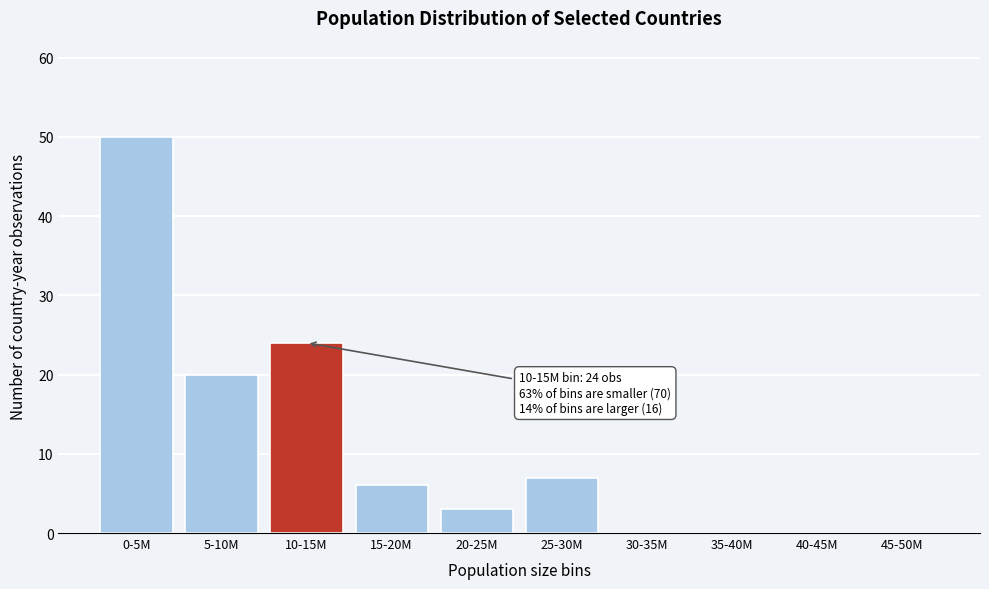

Reading left to right, list all the values displayed in this chart.

0-5M=50	5-10M=20	10-15M=24	15-20M=6	20-25M=3	25-30M=7	30-35M=0	35-40M=0	40-45M=0	45-50M=0